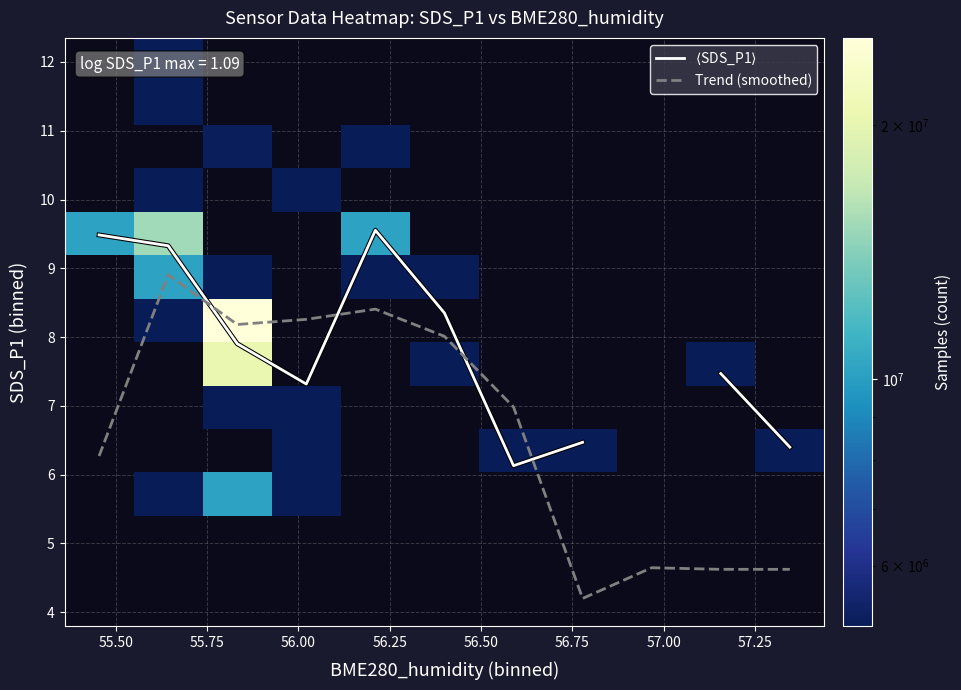

What is the maximum value for Trend (smoothed)?

8.9